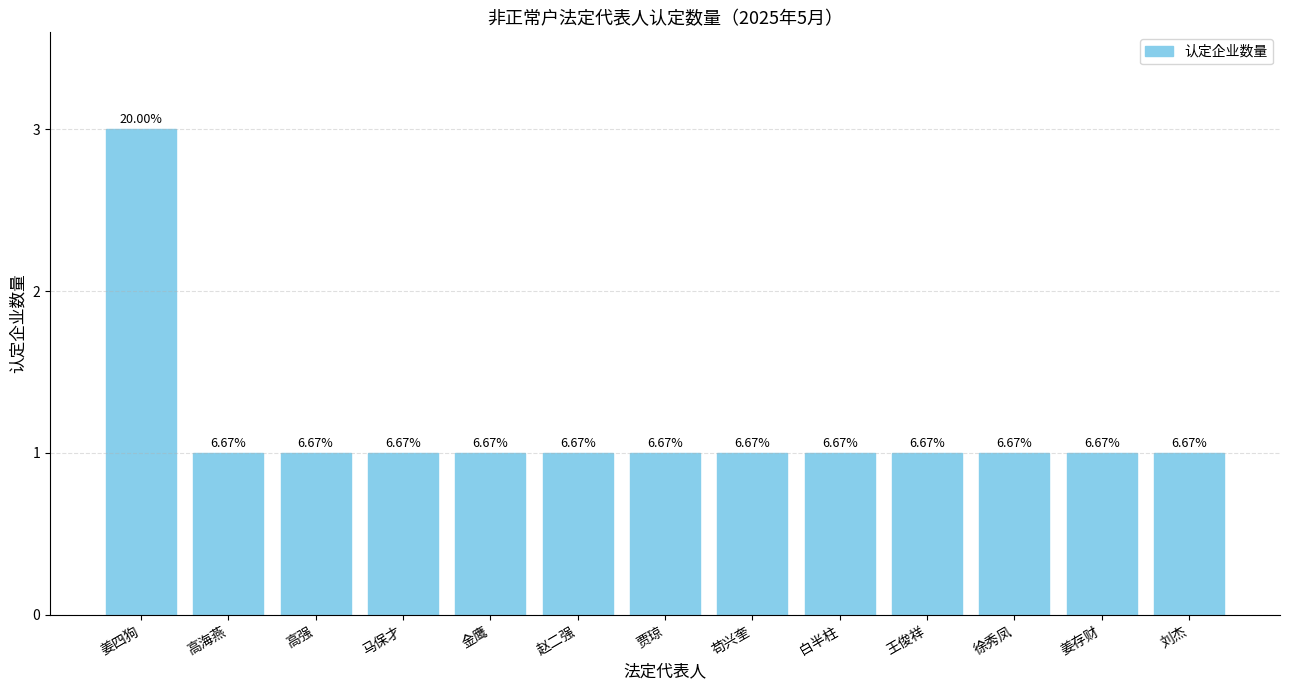

Are the bars horizontal?

No